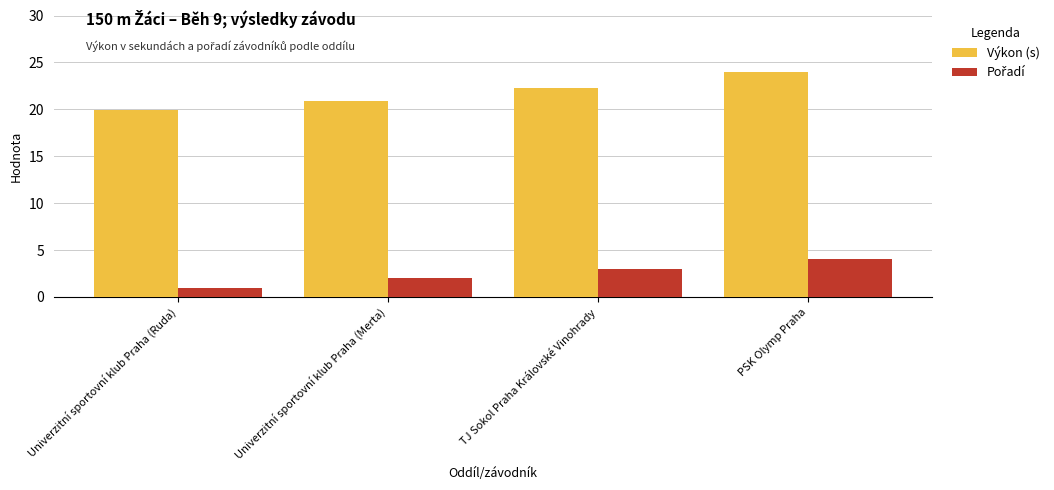

List the labels in order of Výkon (s) value, smallest first.

Univerzitní sportovní klub Praha (Ruda), Univerzitní sportovní klub Praha (Merta), TJ Sokol Praha Královské Vinohrady, PSK Olymp Praha